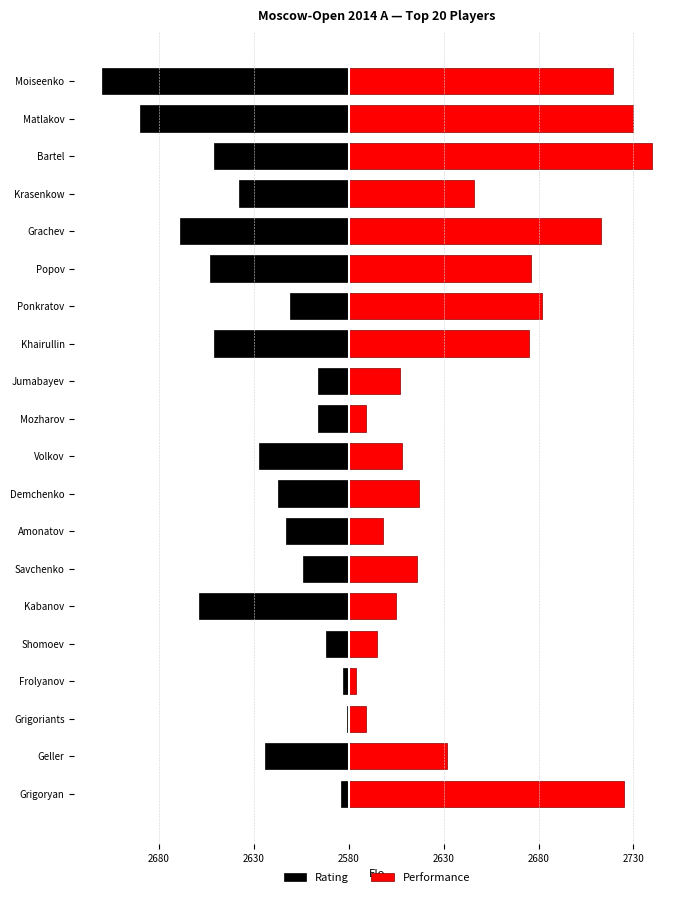

True or false: Performance has a value of 47 at Jumabayev.

False